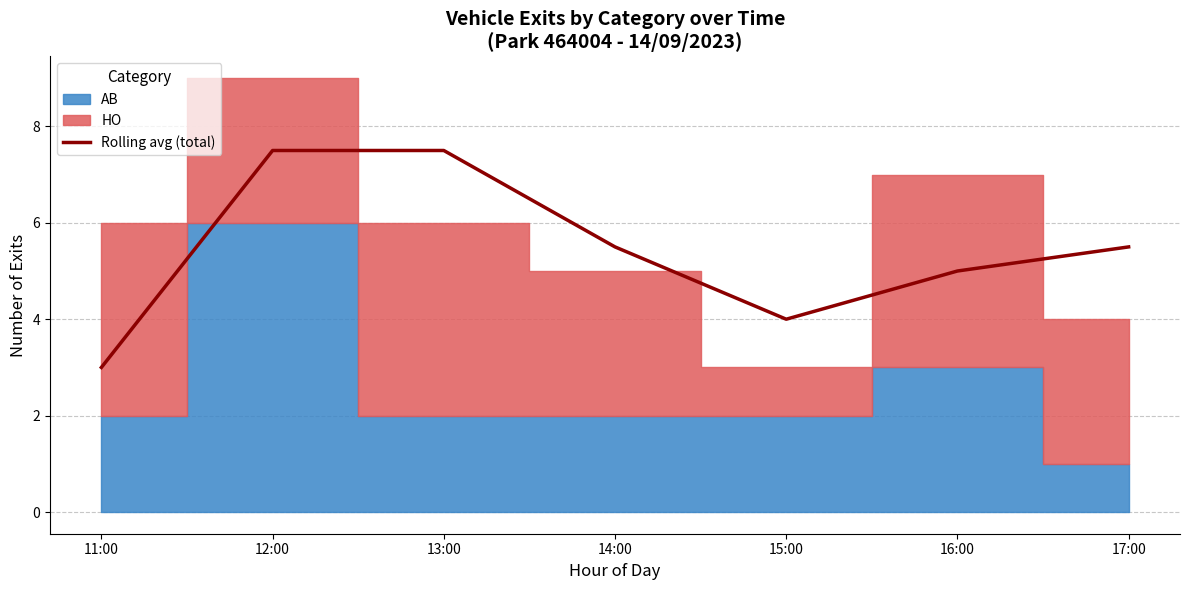

What is the ratio of the value at 16:00 to the value at 11:00?

1.7